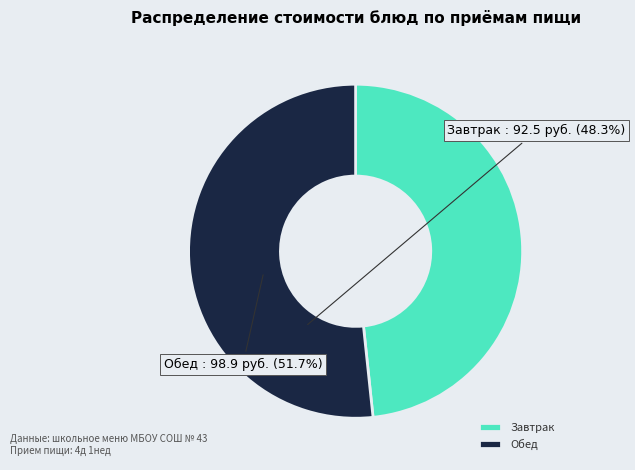

Is there a majority slice in this chart?

Yes